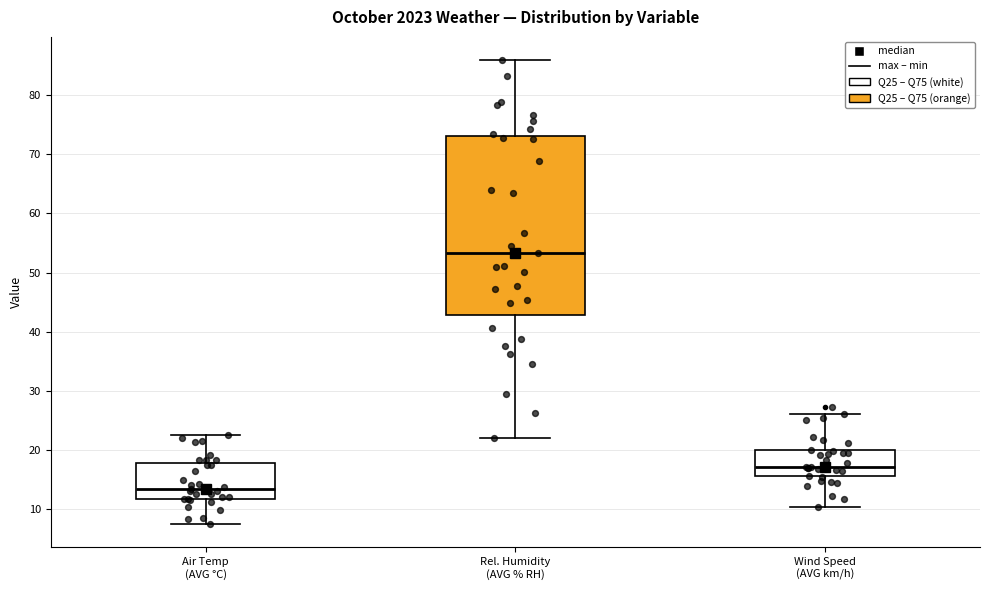

Which box is the tallest, from its lower edge to its upper edge?

Rel. Humidity (AVG % RH)